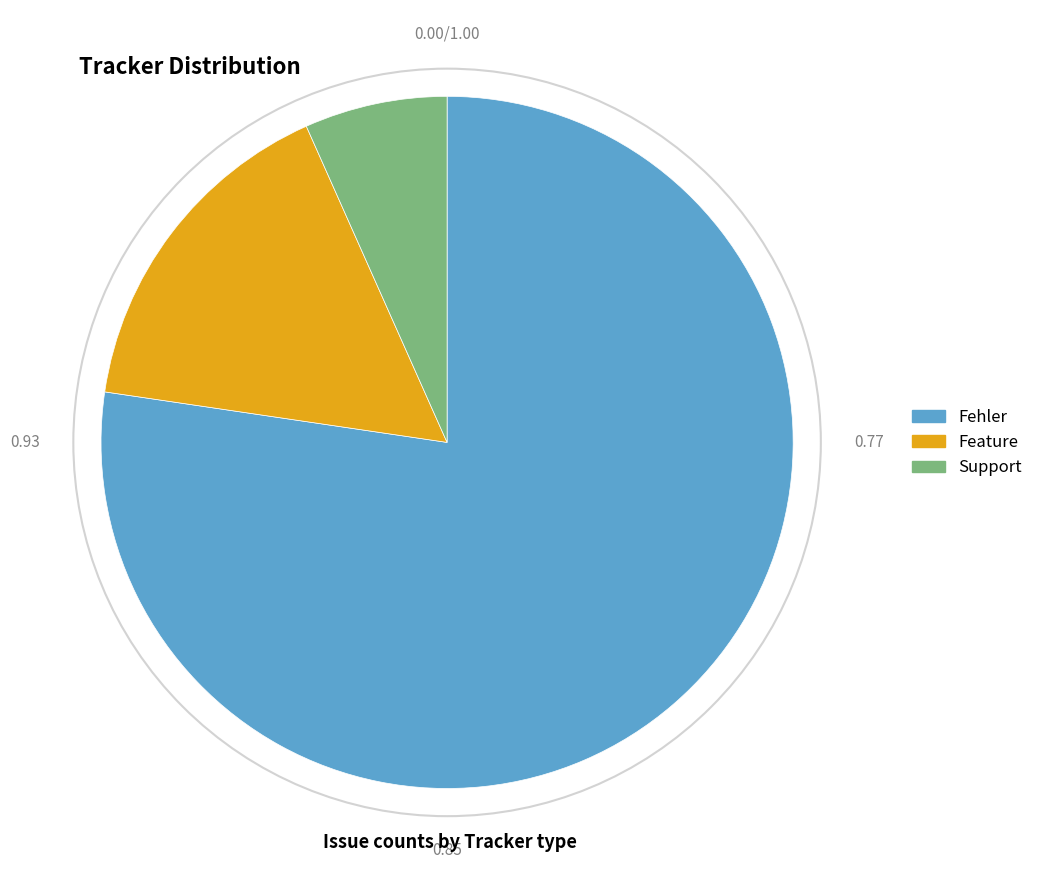

What is the ratio of the value at Feature to the value at Support?

2.4